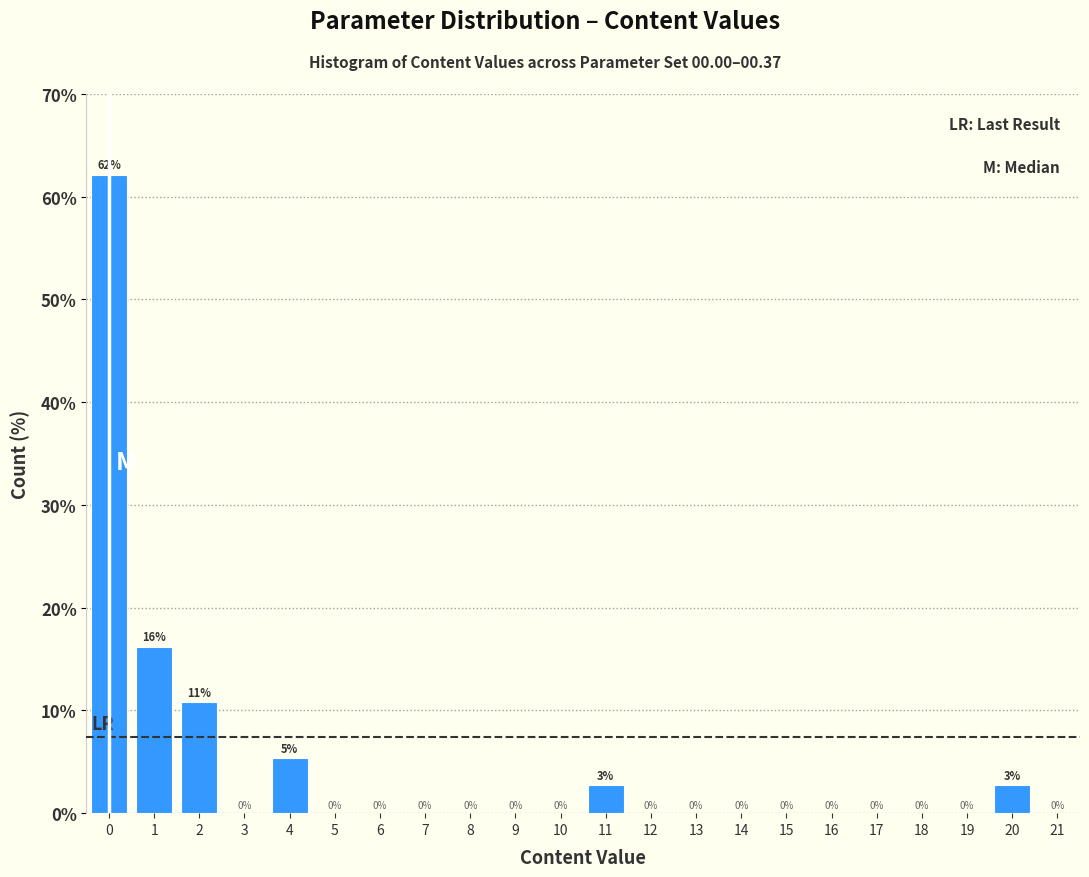

Which range on the x-axis has the tallest bar?

-0.5 to 0.5